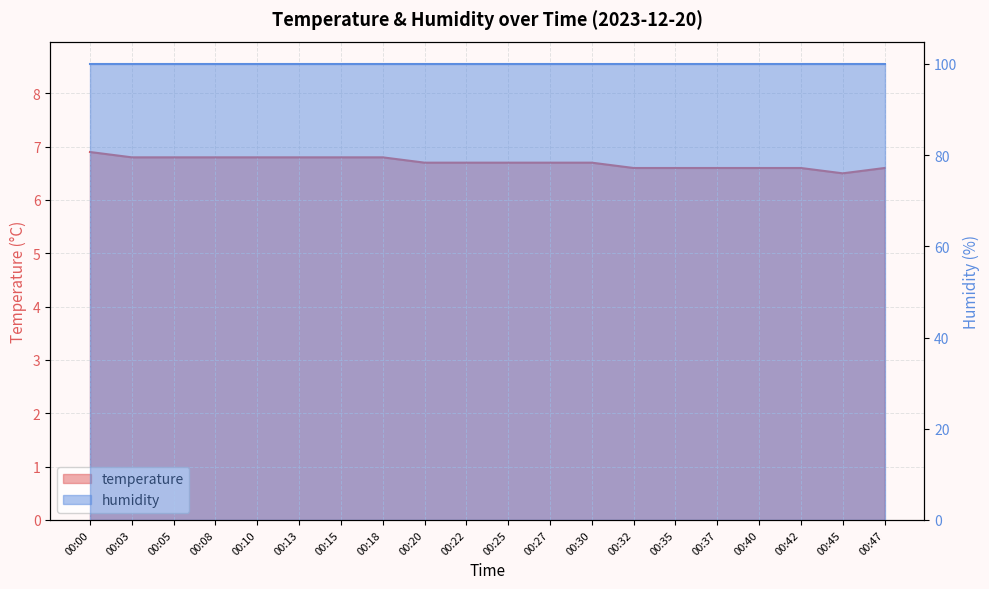

At which category does the data reach its first local valley?

00:45